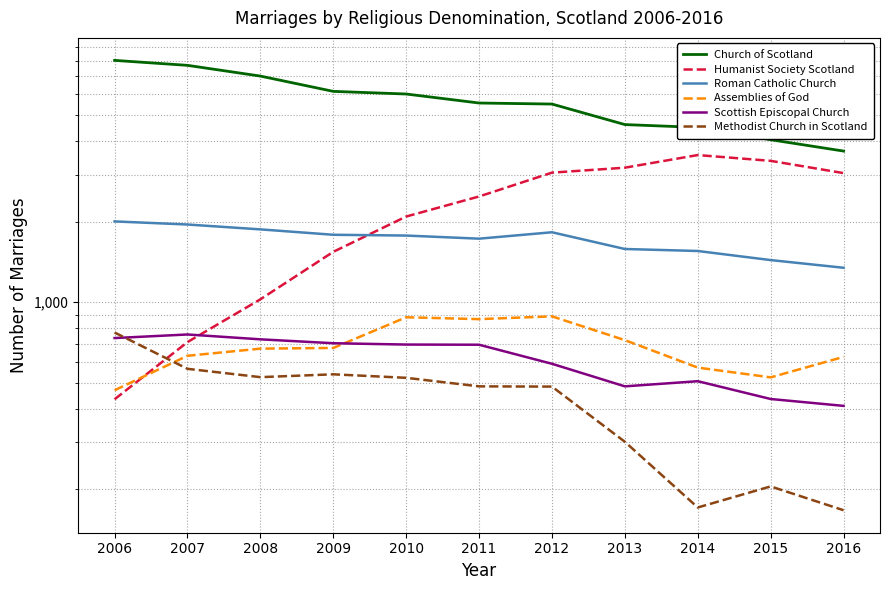

What is the value of the Methodist Church in Scotland point at the 7th from the left?

484